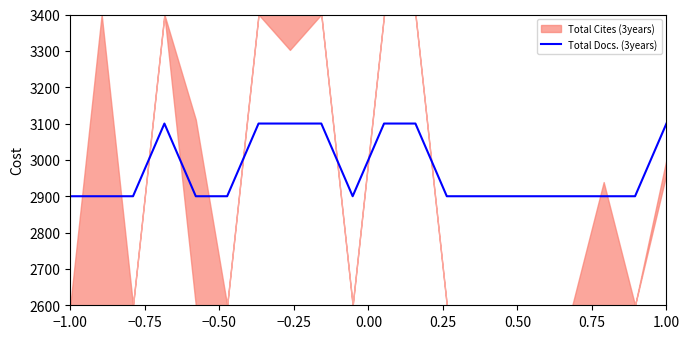

What is the minimum value for Total Docs. (3years)?

2900